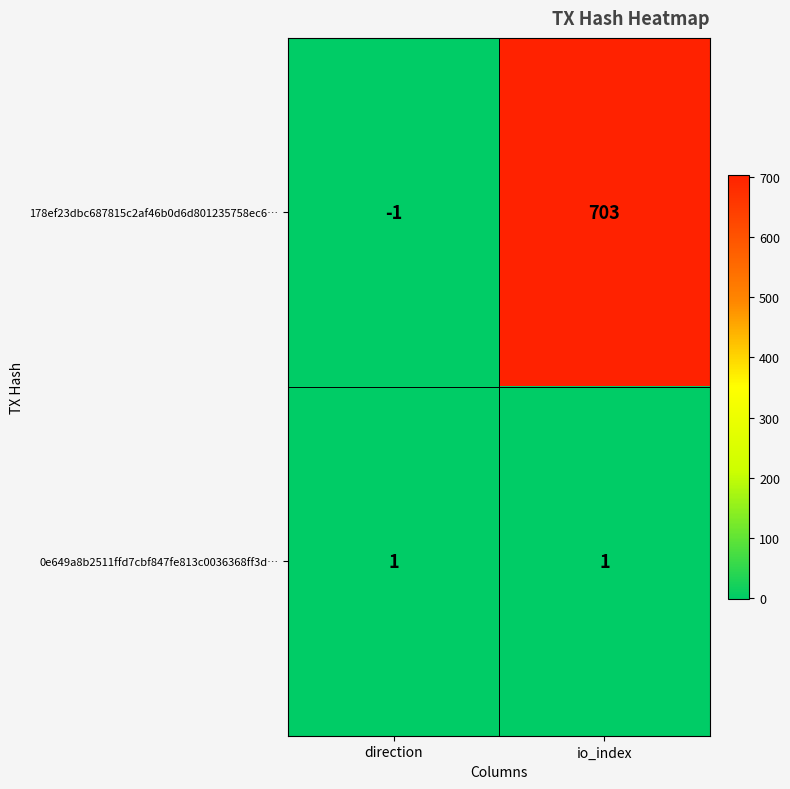

What is the spread (max minus min) of values at io_index?

702